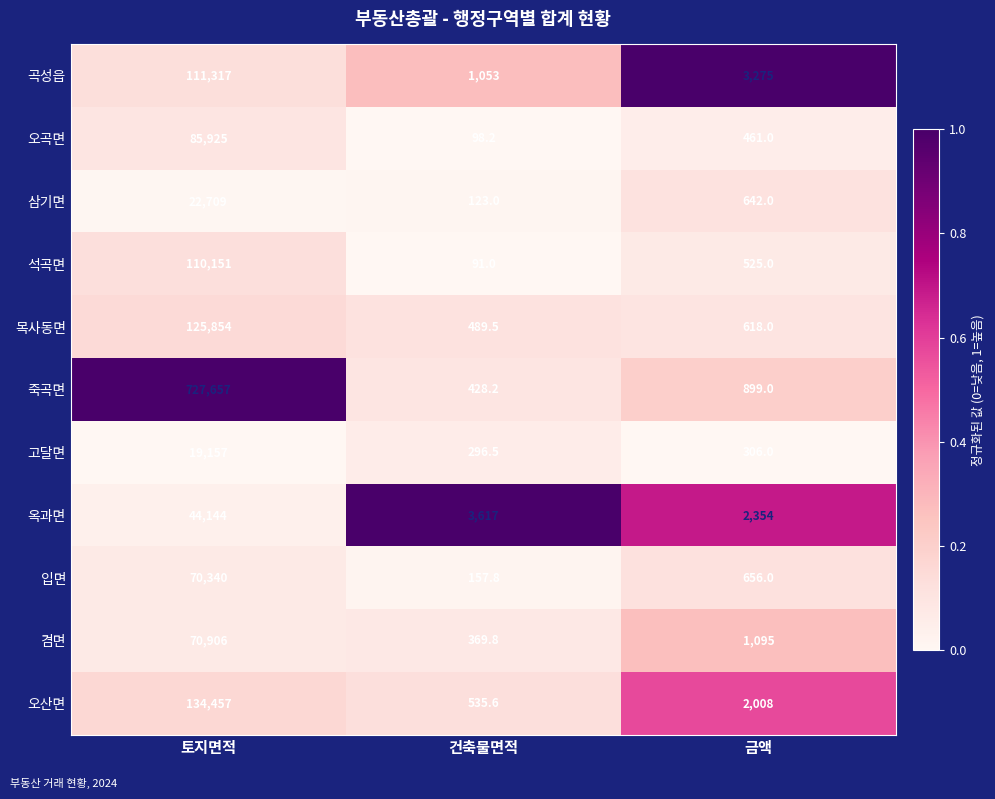

What is the sum of all 곡성읍 values?

115645.0